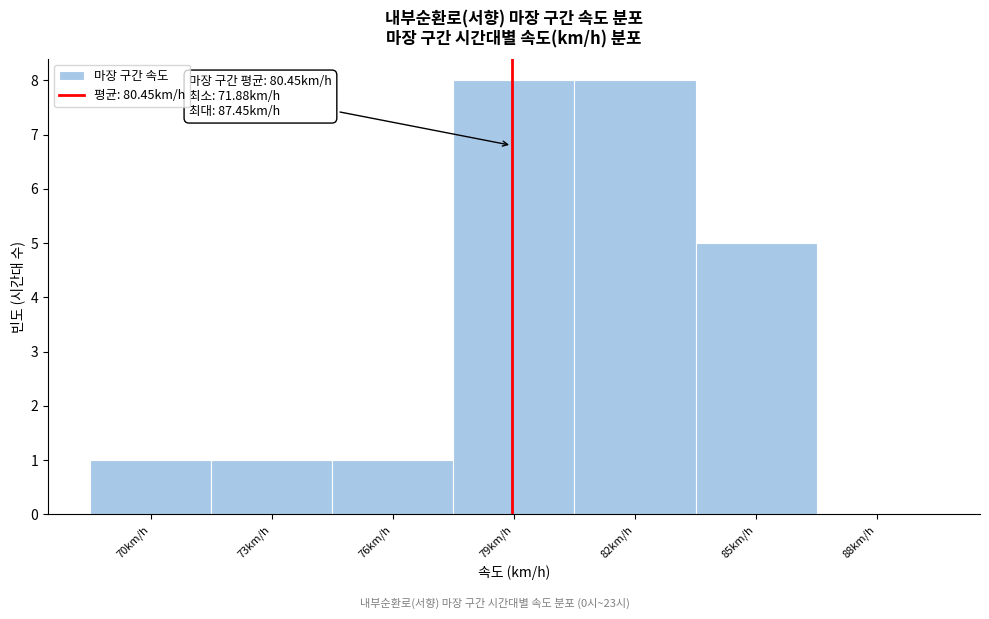

Reading left to right, what are all the values shown in this chart?

70km/h=1	73km/h=1	76km/h=1	79km/h=8	82km/h=8	85km/h=5	88km/h=0